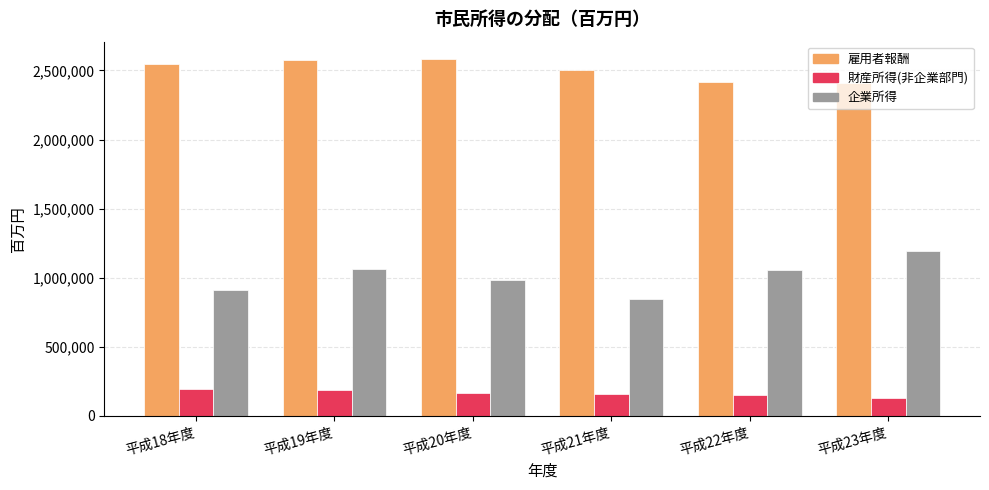

What is the spread (max minus min) of values at 平成18年度?

2354438